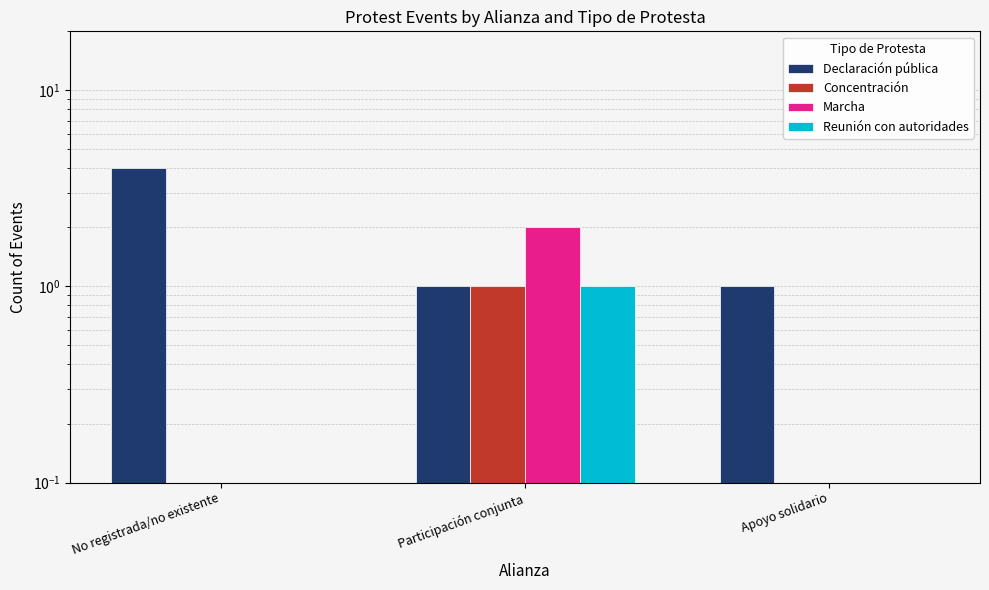

List the series in order of their peak value, highest first.

Declaración pública, Marcha, Concentración, Reunión con autoridades